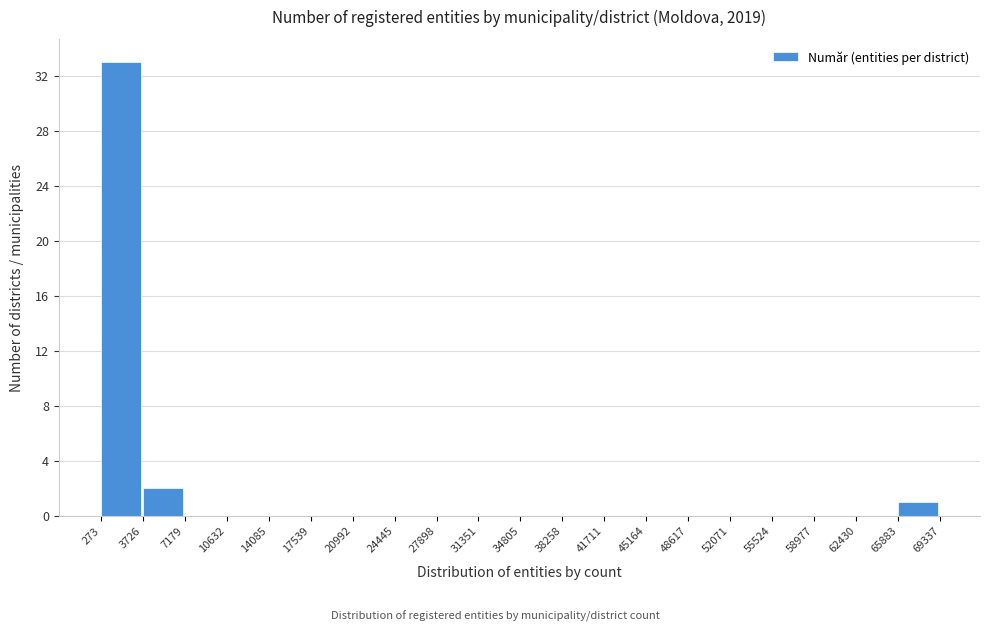

Reading left to right, list every bar in this chart as the range it spans on the x-axis followed by its height. The values are not printed on the chart, so give them approximately, as read against the axis.

273 to 3726: 33
3726 to 7179: 2
7179 to 10632: 0
10632 to 14085: 0
14085 to 17539: 0
17539 to 20992: 0
20992 to 24445: 0
24445 to 27898: 0
27898 to 31351: 0
31351 to 34805: 0
34805 to 38258: 0
38258 to 41711: 0
41711 to 45164: 0
45164 to 48617: 0
48617 to 52071: 0
52071 to 55524: 0
55524 to 58977: 0
58977 to 62430: 0
62430 to 65883: 0
65883 to 69337: 1